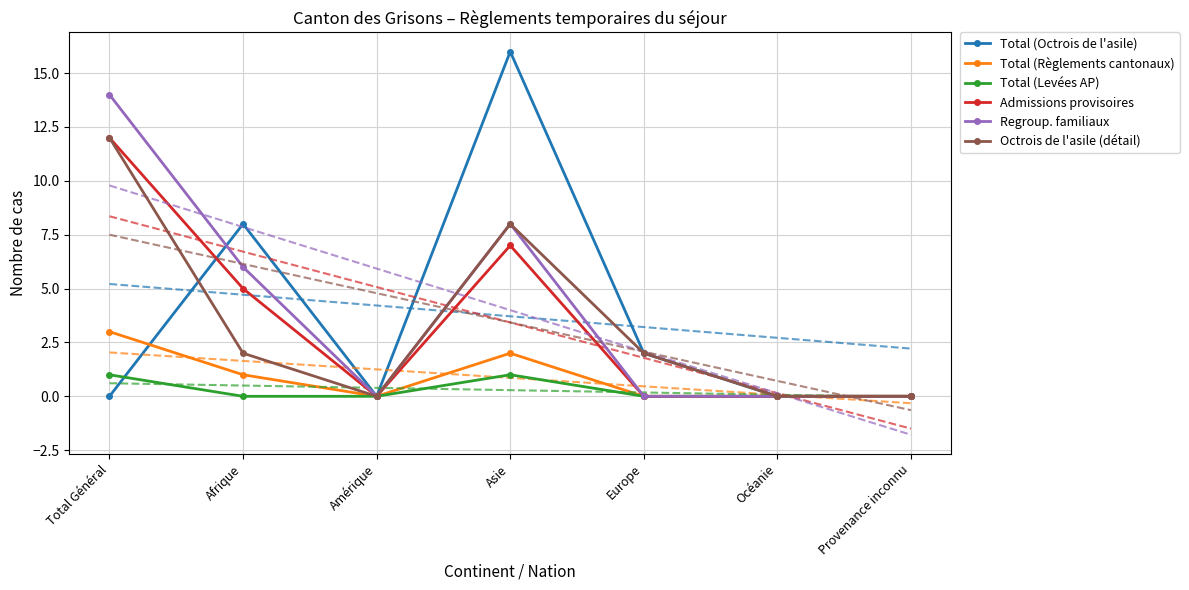

Reading right to left, list all the values displayed in this chart.

Total (Octrois de l'asile): 0	0	2	16	0	8	0
Total (Règlements cantonaux): 0	0	0	2	0	1	3
Total (Levées AP): 0	0	0	1	0	0	1
Admissions provisoires: 0	0	0	7	0	5	12
Regroup. familiaux: 0	0	0	8	0	6	14
Octrois de l'asile (détail): 0	0	2	8	0	2	12